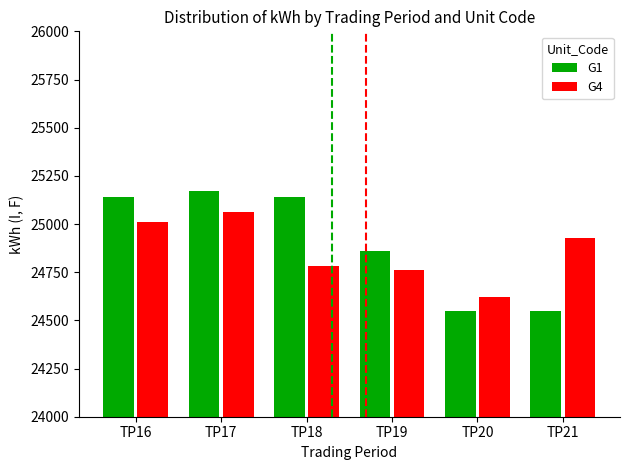

Rank the series by their average value, from highest to lowest.

G1, G4